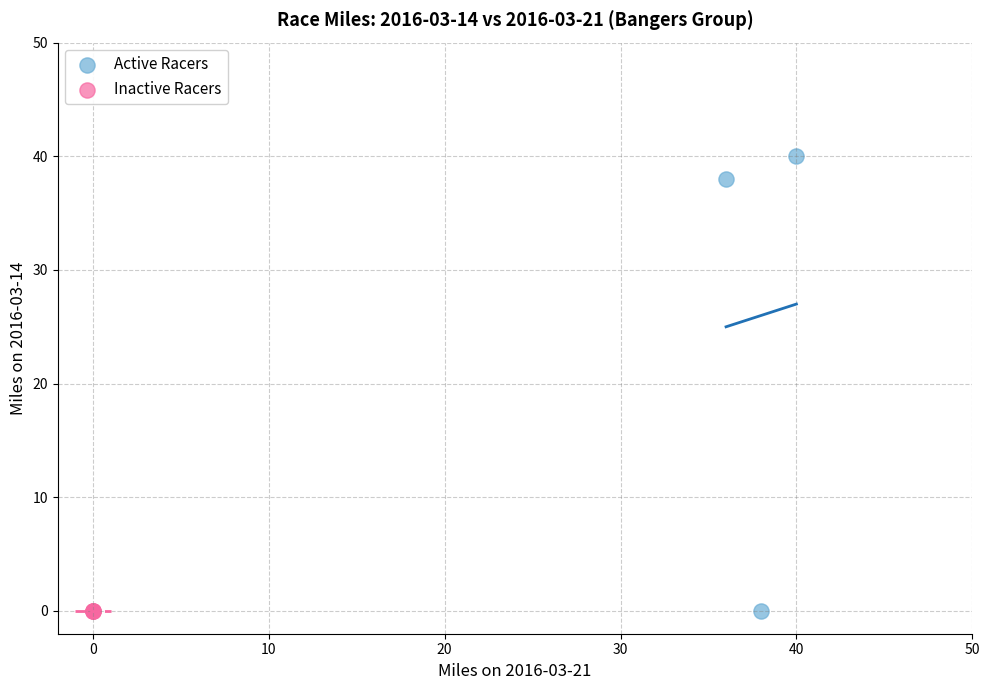

What are all the series names shown in the legend?

Active Racers, Inactive Racers